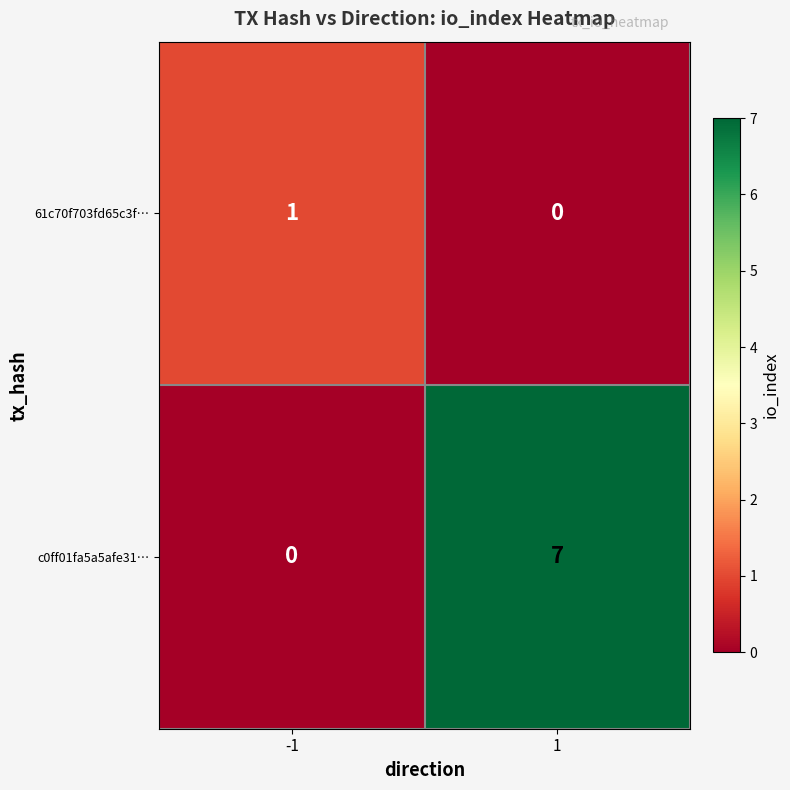

What is the difference between the maximum and minimum values in the c0ff01fa5a5afe31… series?

7